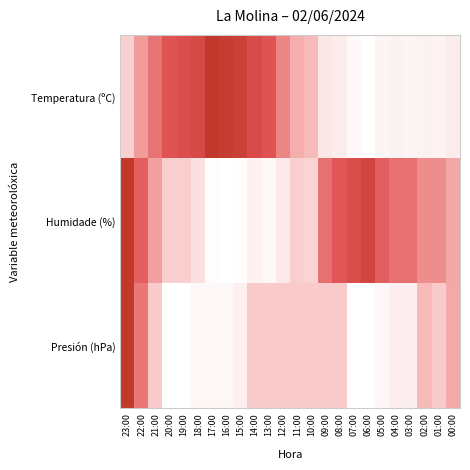

Reading left to right, list all the values displayed in this chart.

Temperatura (ºC): 23:00=0.3	22:00=0.5	21:00=0.6	20:00=0.7	19:00=0.8	18:00=0.8	17:00=1.0	16:00=1.0	15:00=0.9	14:00=0.8	13:00=0.7	12:00=0.6	11:00=0.5	10:00=0.4	09:00=0.2	08:00=0.2	07:00=0.1	06:00=0.0	05:00=0.1	04:00=0.1	03:00=0.1	02:00=0.1	01:00=0.1	00:00=0.2
Humidade (%): 23:00=1.0	22:00=0.7	21:00=0.5	20:00=0.3	19:00=0.3	18:00=0.3	17:00=0.0	16:00=0.0	15:00=0.0	14:00=0.1	13:00=0.1	12:00=0.2	11:00=0.3	10:00=0.3	09:00=0.7	08:00=0.7	07:00=0.8	06:00=0.9	05:00=0.7	04:00=0.7	03:00=0.7	02:00=0.6	01:00=0.6	00:00=0.5
Presión (hPa): 23:00=1.0	22:00=0.6	21:00=0.4	20:00=0.0	19:00=0.0	18:00=0.1	17:00=0.1	16:00=0.1	15:00=0.1	14:00=0.4	13:00=0.4	12:00=0.4	11:00=0.4	10:00=0.4	09:00=0.4	08:00=0.4	07:00=0.0	06:00=0.0	05:00=0.1	04:00=0.1	03:00=0.1	02:00=0.4	01:00=0.4	00:00=0.5